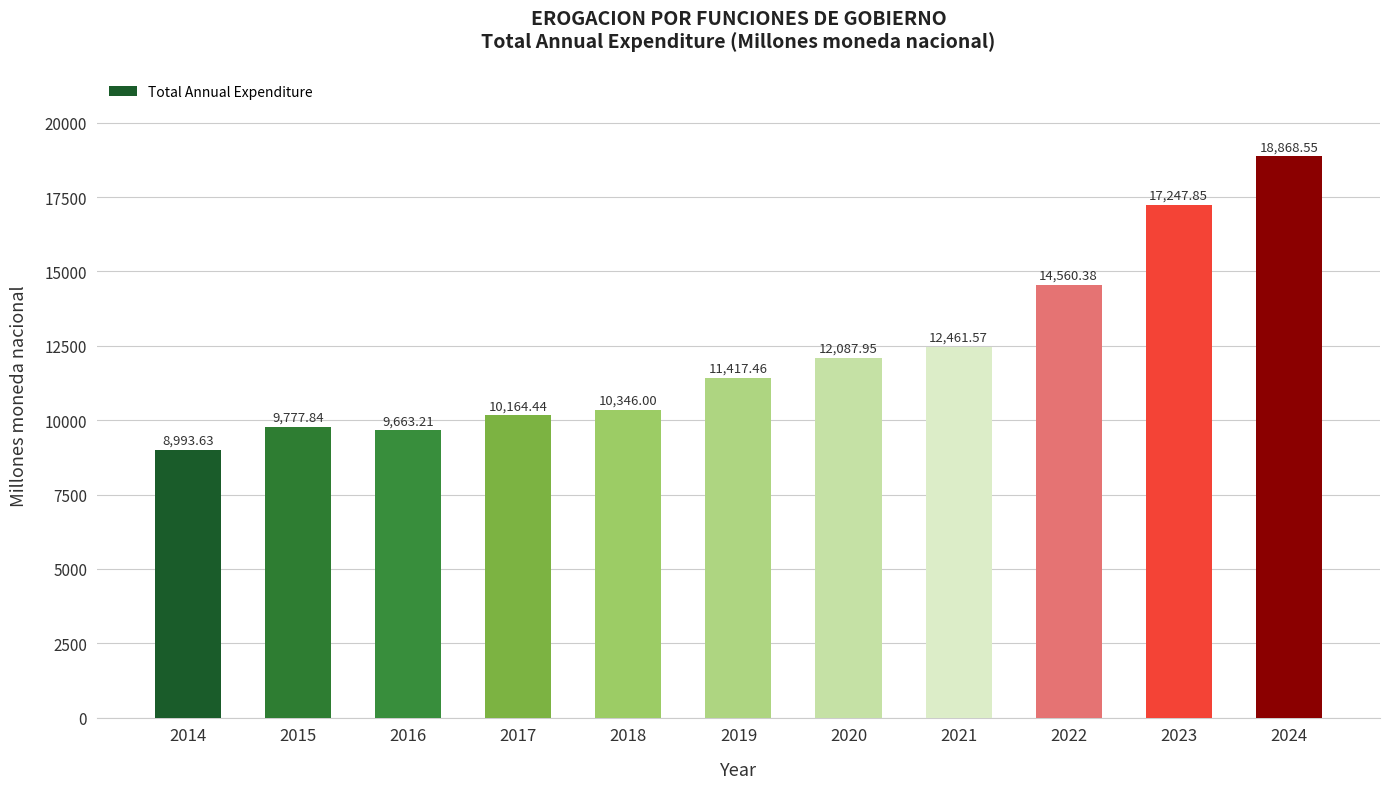

List the labels in order of value, largest first.

2024, 2023, 2022, 2021, 2020, 2019, 2018, 2017, 2015, 2016, 2014